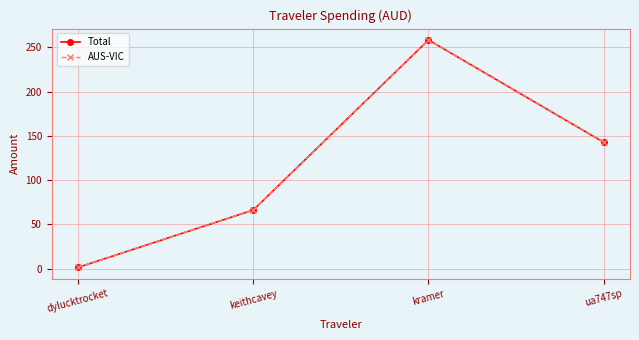

Is this an area chart (filled region under the line)?

No